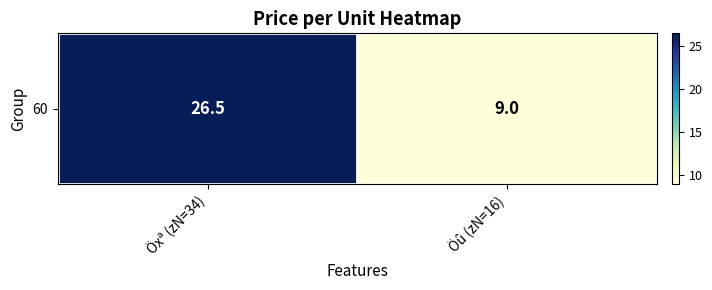

Reading left to right, list all the values displayed in this chart.

Öxª (zN=34)=26.5	Öû (zN=16)=9.0